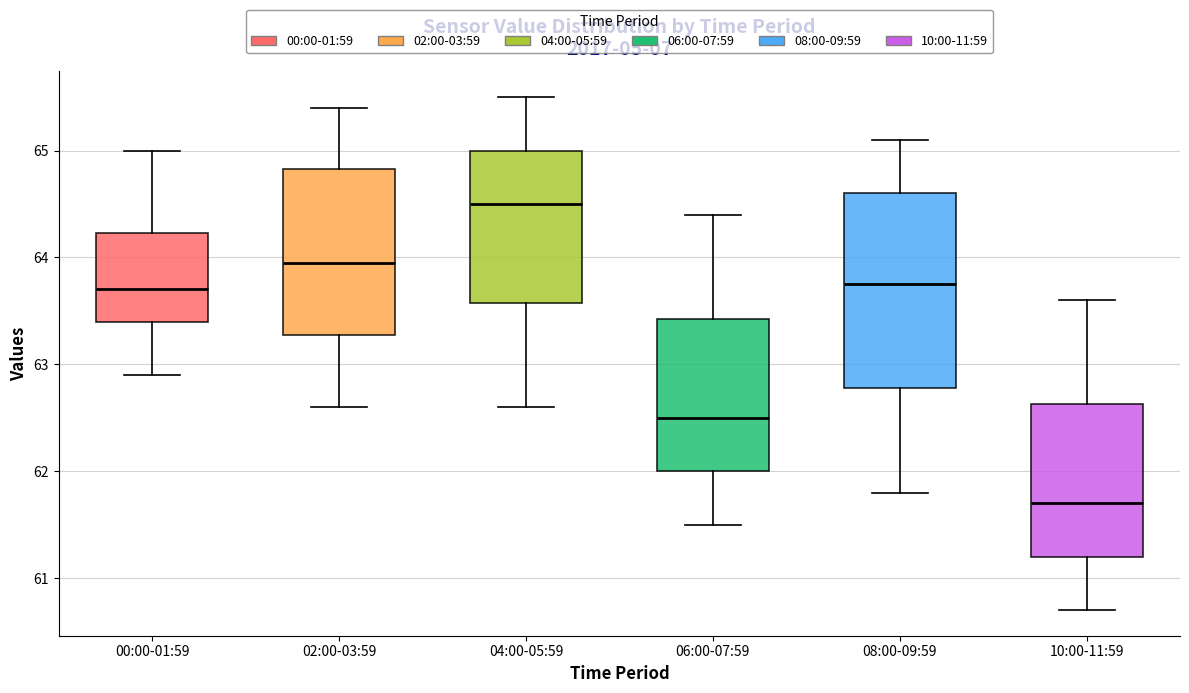

Where does the lower whisker of the box for 00:00-01:59 end on the y-axis? The values are not printed on the chart, so give them approximately, as read against the axis.

62.9